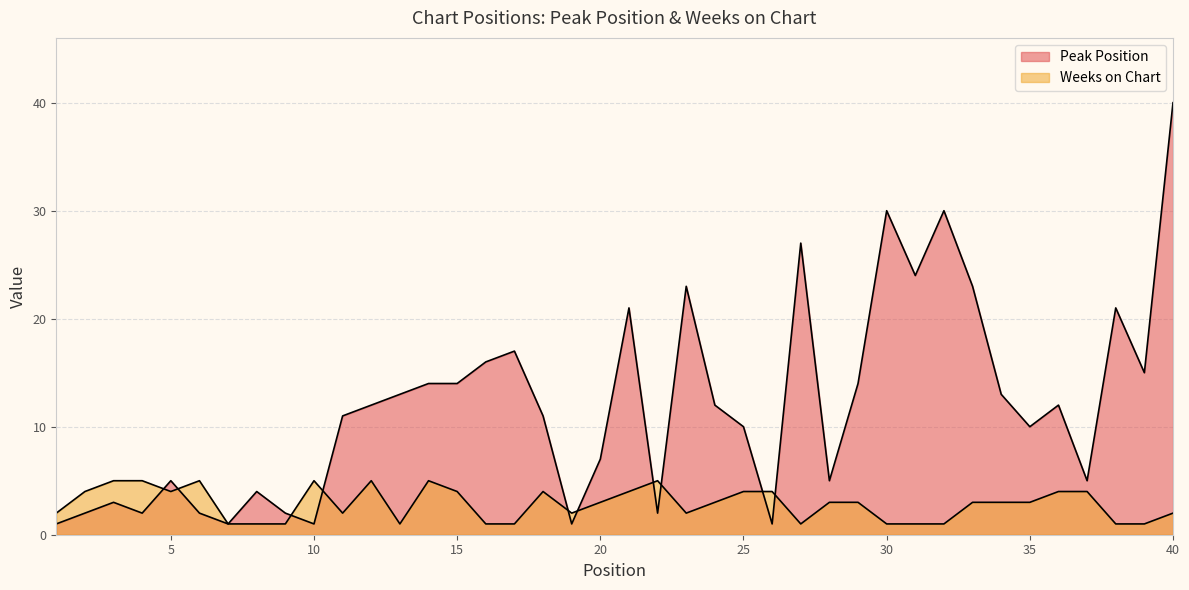

Count the Weeks on Chart values in the range 1 to 4.

33